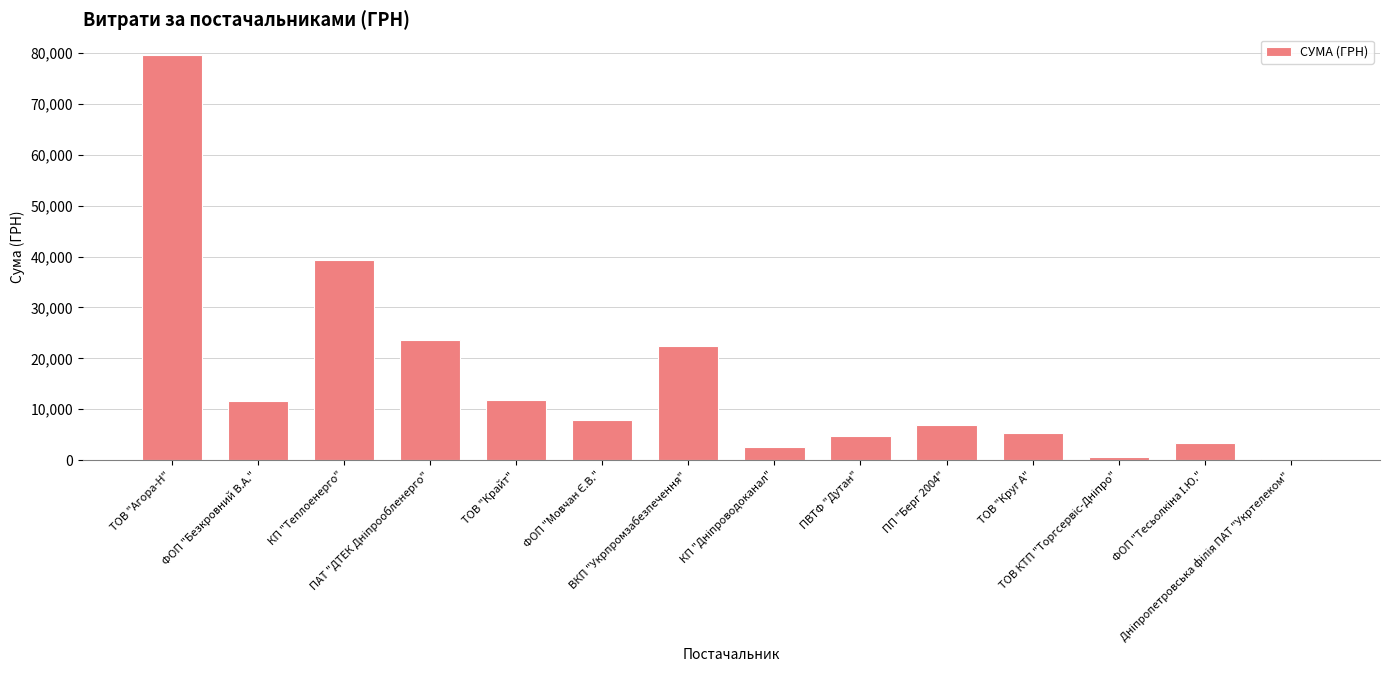

What is the average value?

15739.2